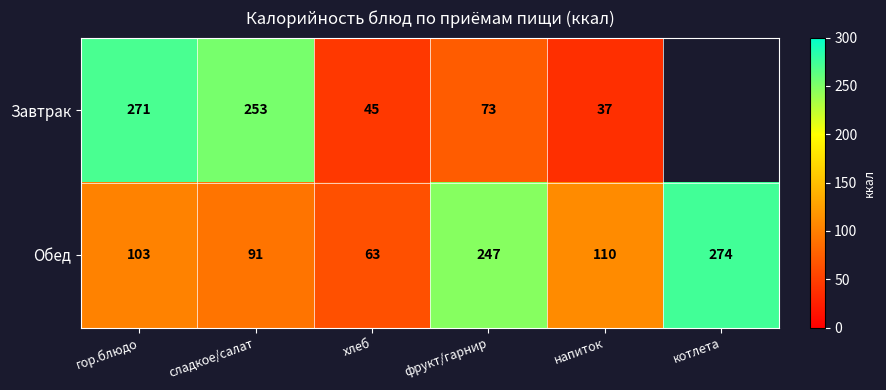

What is the difference between the highest and lowest values at гор.блюдо?

168